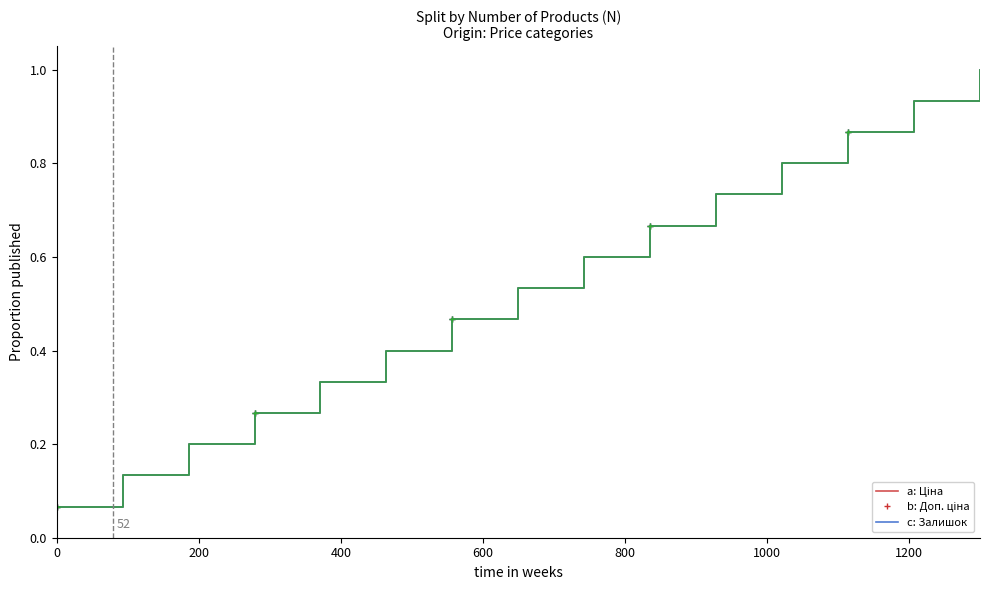

How many lines are shown in the chart?

3